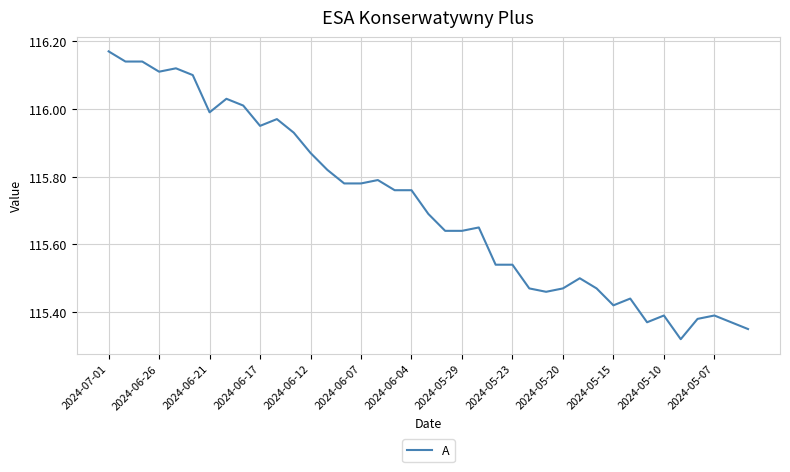

Which category has the highest value across all series?

2024-07-01